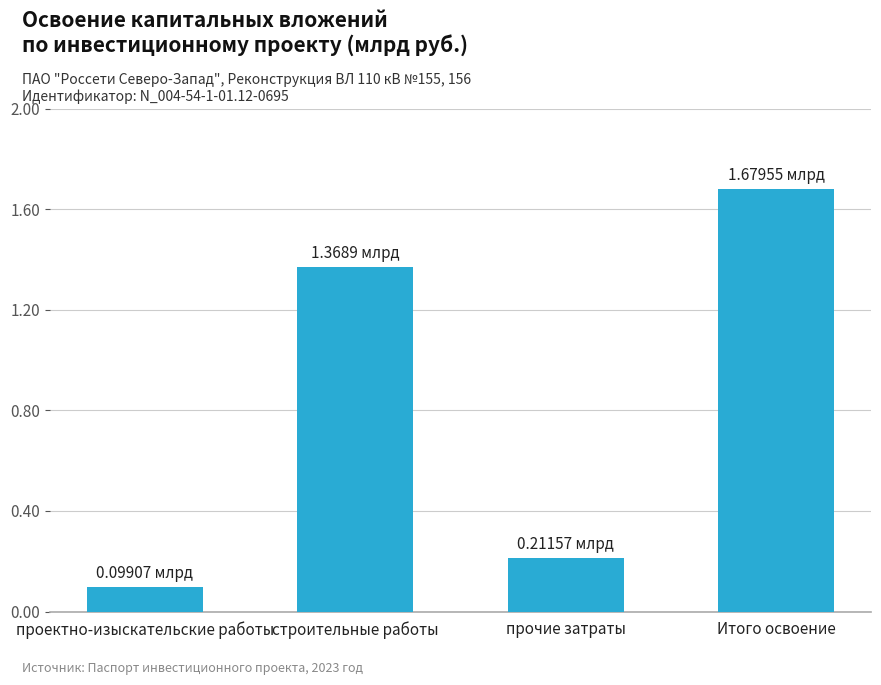

List the labels in order of value, largest first.

Итого освоение, строительные работы, прочие затраты, проектно-изыскательские работы